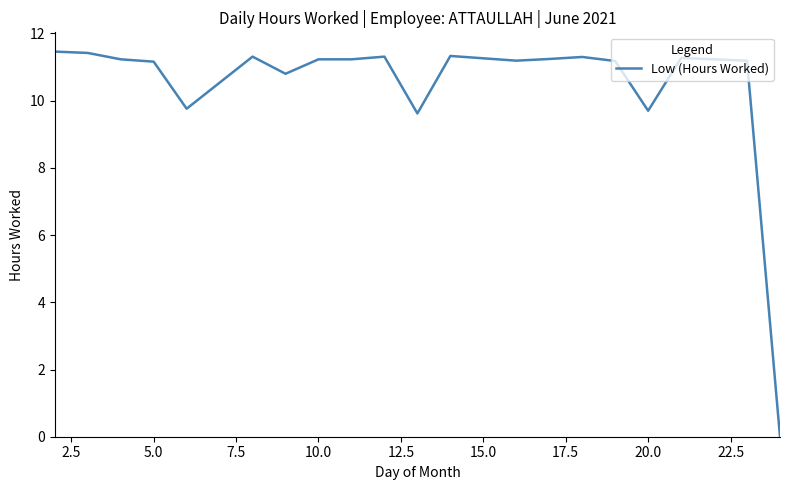

What is the maximum value shown in the chart?

11.5